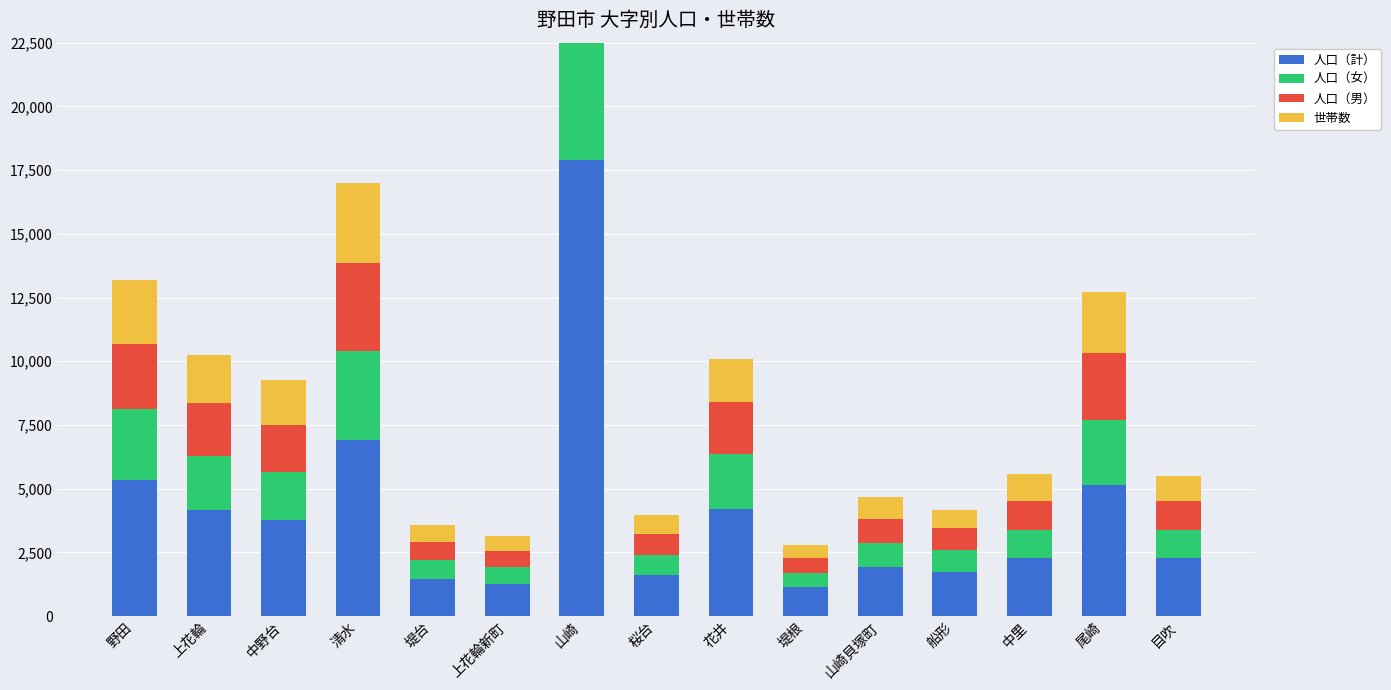

Reading left to right, extract all data points from this chart.

人口（計）: 5331	4178	3760	6923	1459	1278	17904	1610	4204	1140	1911	1735	2268	5165	2268
人口（女）: 2781	2108	1881	3480	726	643	8725	786	2164	537	943	872	1101	2539	1116
人口（男）: 2550	2070	1879	3443	733	635	9179	824	2040	603	968	863	1167	2626	1152
世帯数: 2528	1879	1759	3138	658	582	8692	756	1689	502	872	677	1051	2385	963